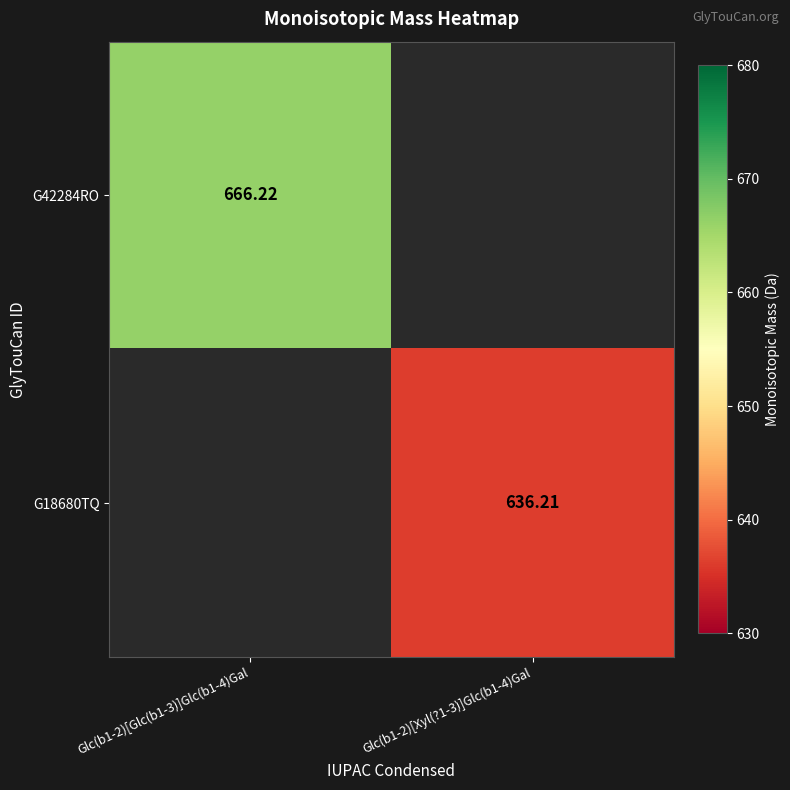

Is the value of G18680TQ at Glc(b1-2)[Xyl(?1-3)]Glc(b1-4)Gal greater than the value of G42284RO at Glc(b1-2)[Glc(b1-3)]Glc(b1-4)Gal?

No